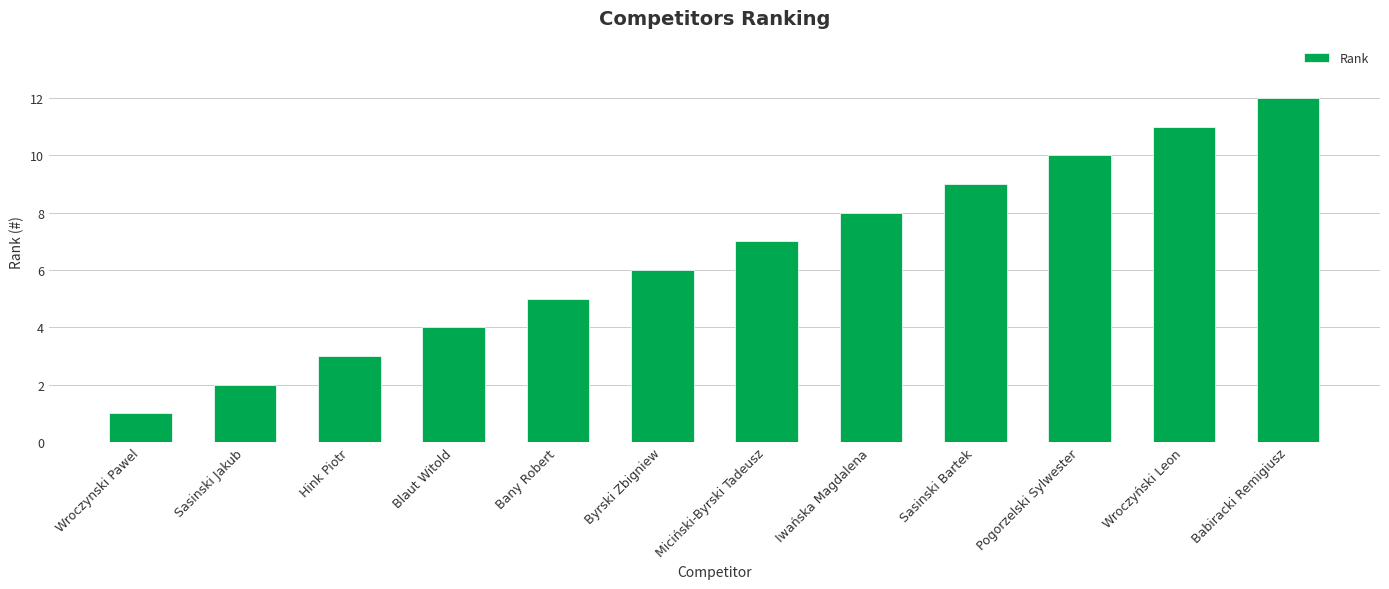

The value at Sasinski Bartek is 14. True or false?

False